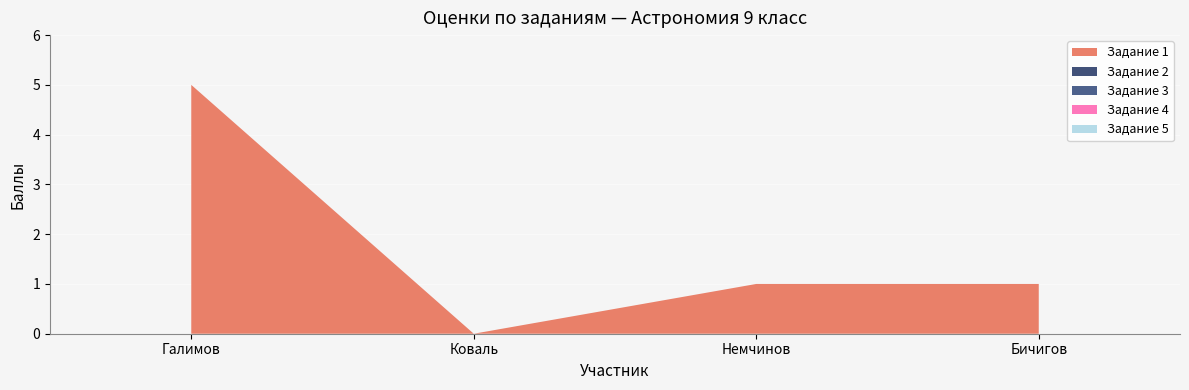

How many distinct data groups are displayed?

5